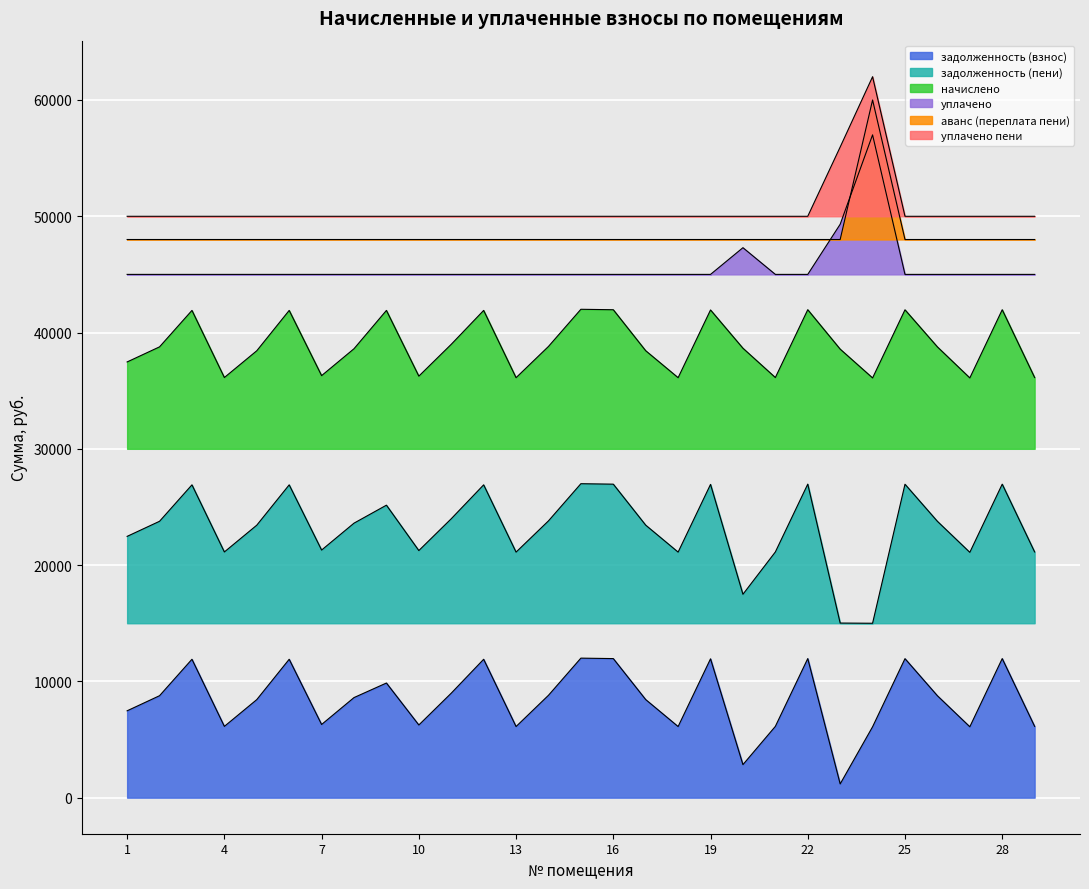

How many series are shown in this chart?

6